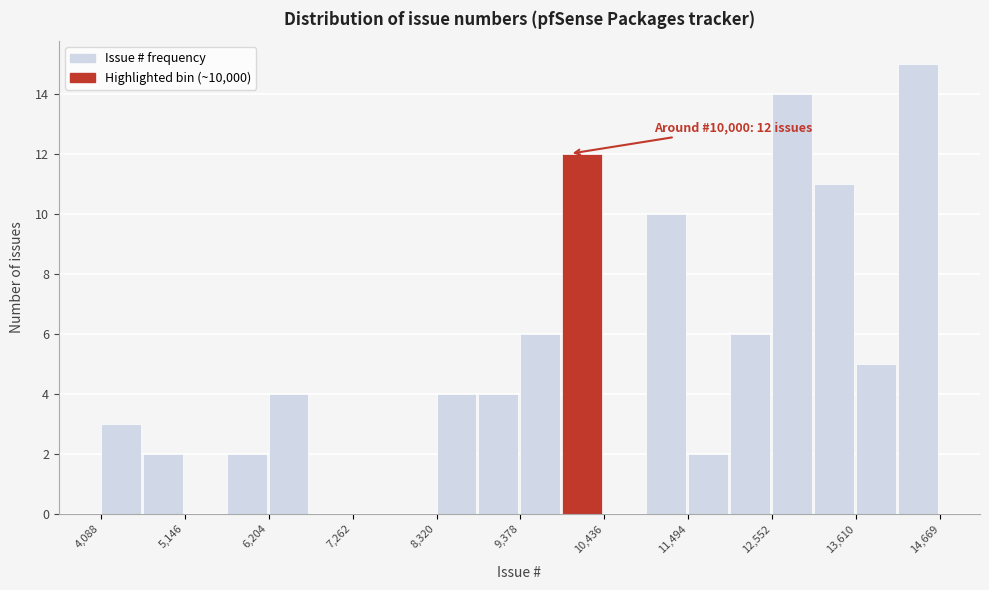

Around what value on the x-axis is the tallest bar? Give the approximate position of its centre, as read against the axis.

14400